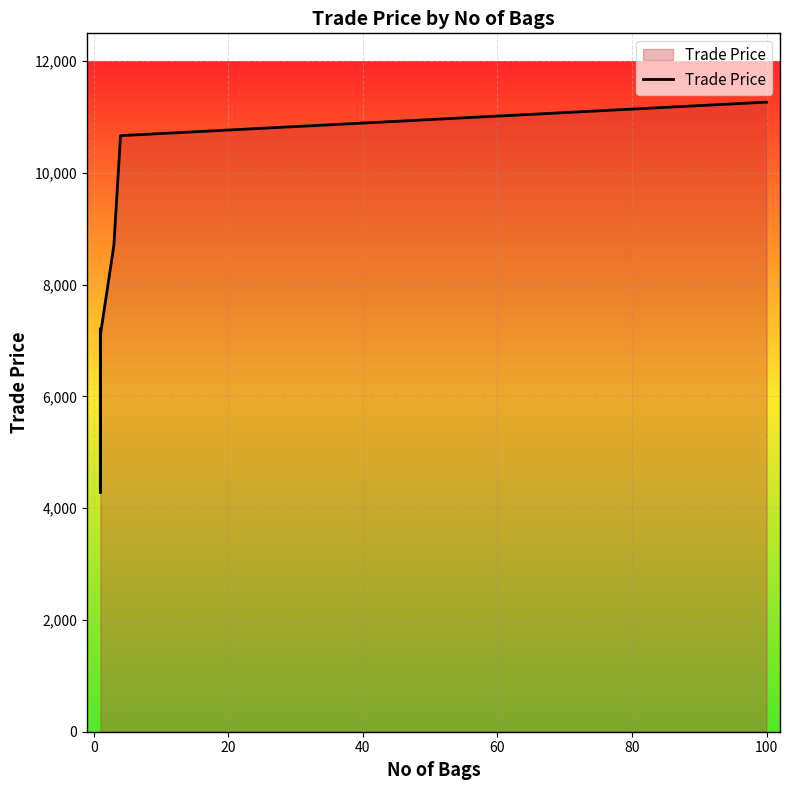

What is the label of the 7th point from the left?

100